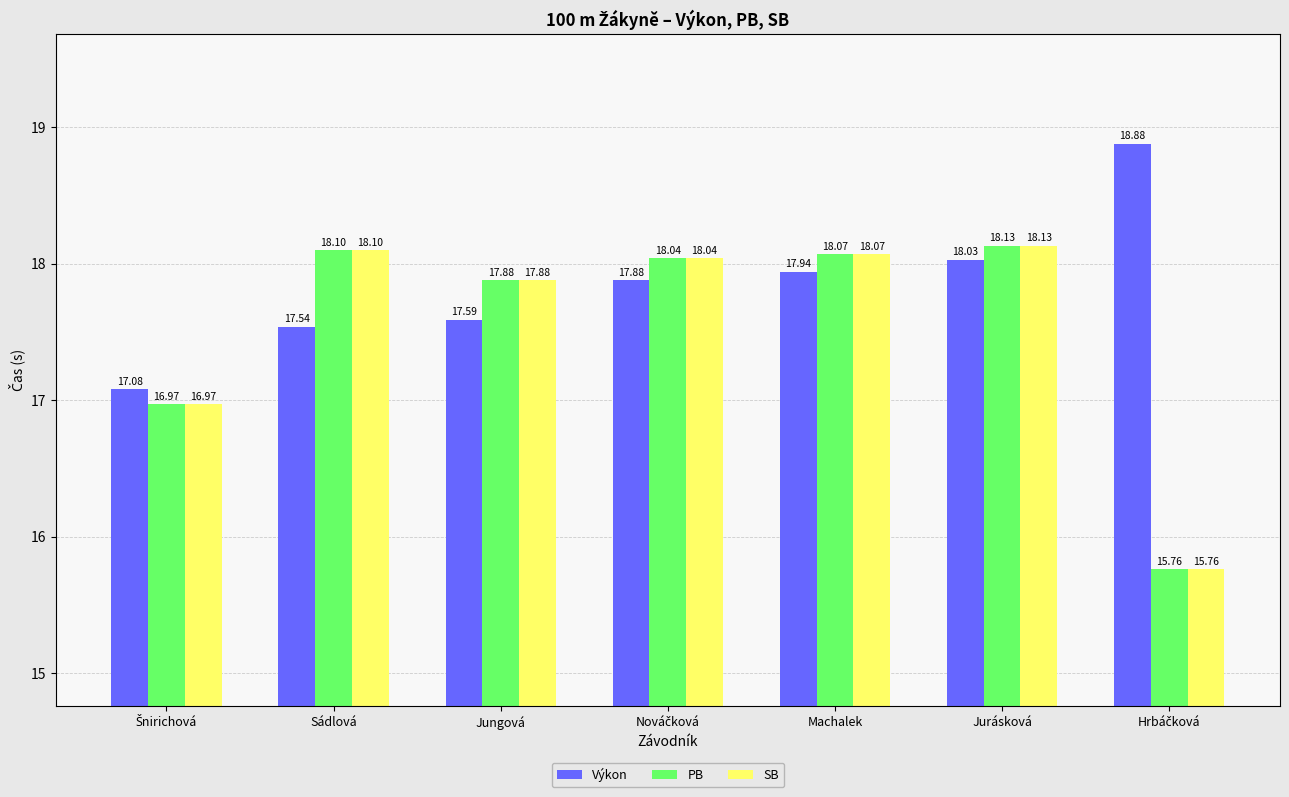

What is the label of the 6th bar from the left?

Jurásková